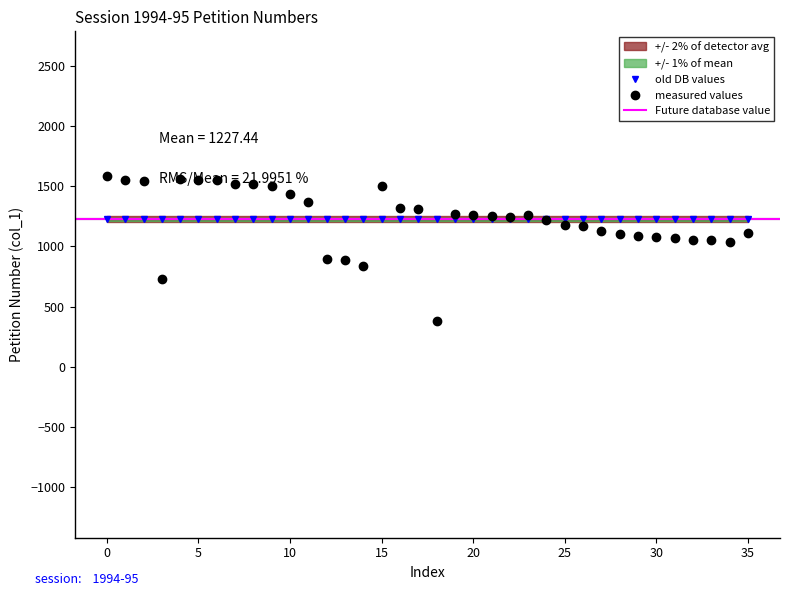

What is the highest value of the old DB values series?

1226.8